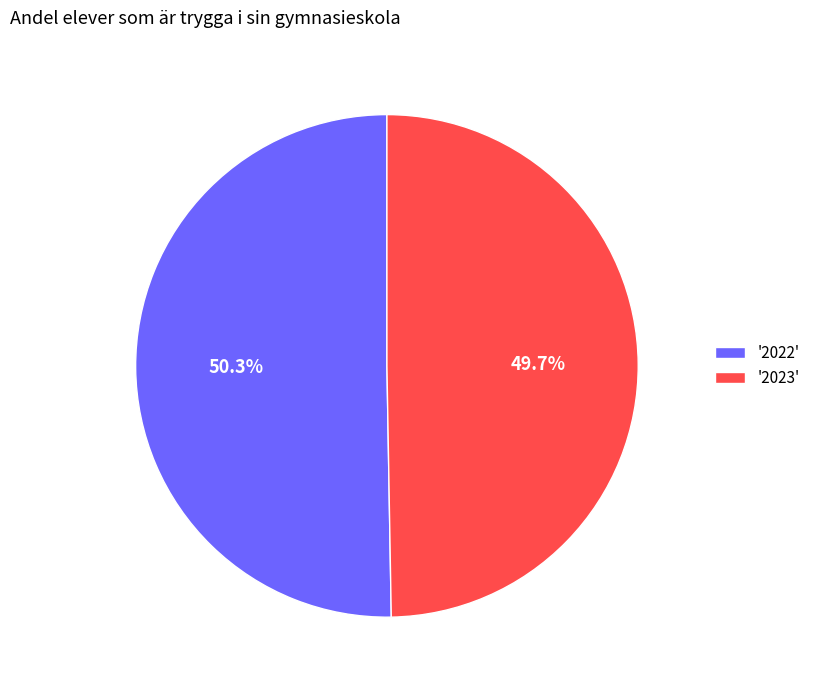

Count the number of slices in the pie.

2